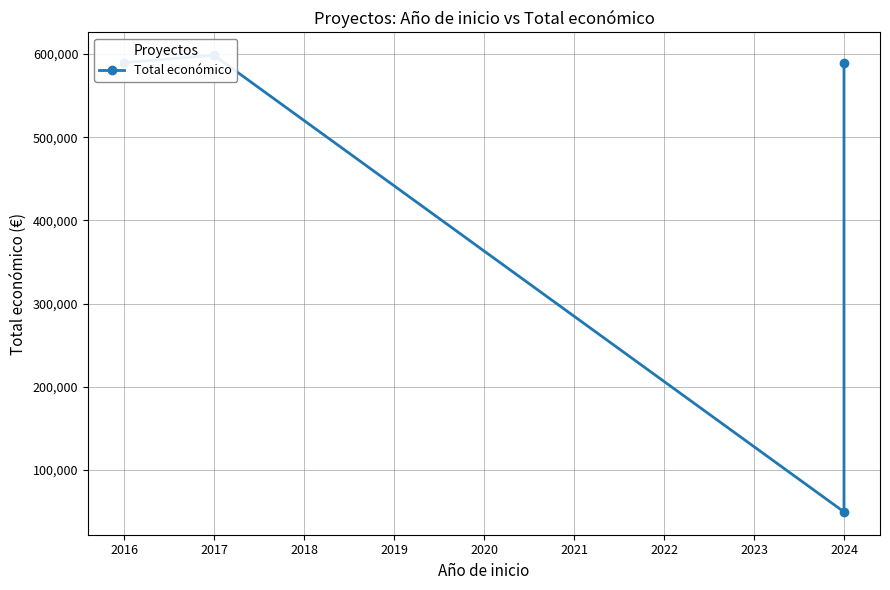

Reading right to left, what are all the values shown in this chart?

589119	49495	598597	589731